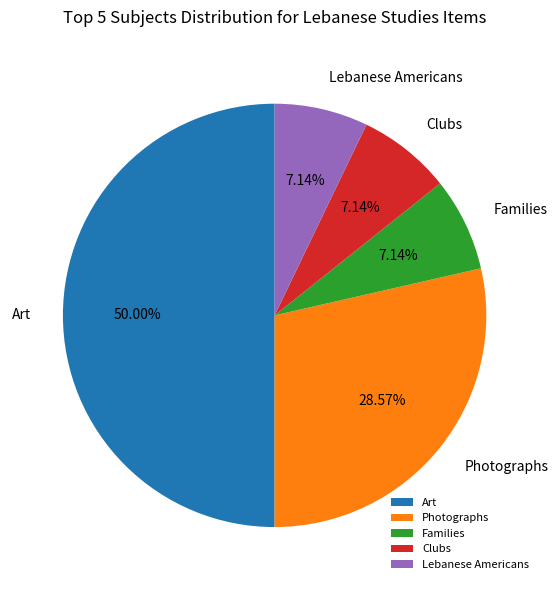

To the nearest percent, what is the difference between the largest and smallest slice percentages?

43%